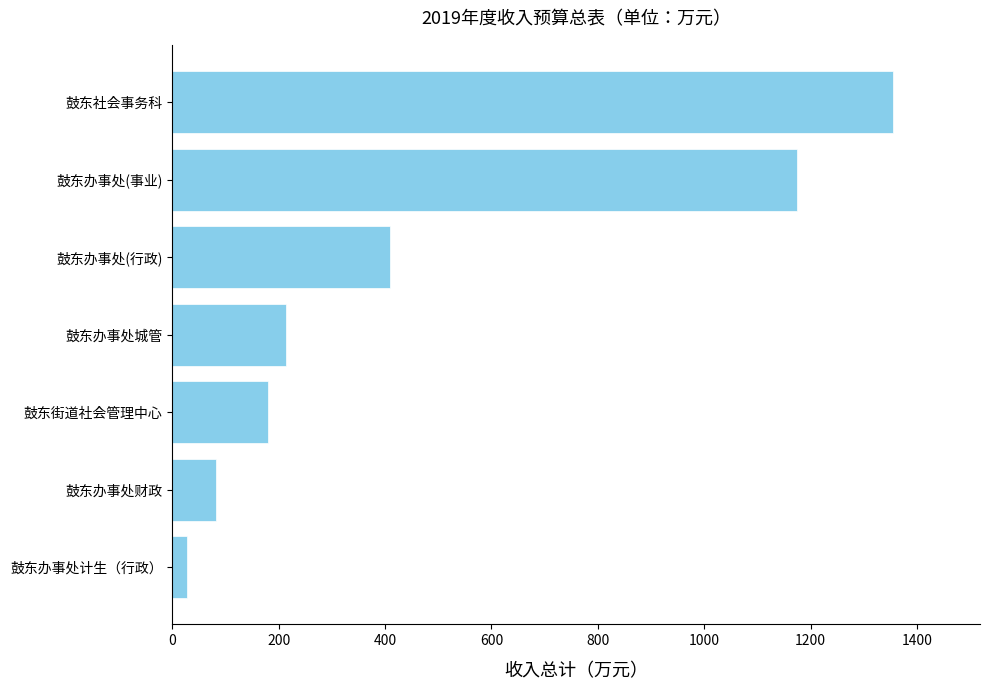

How many data points are less than 214?

3